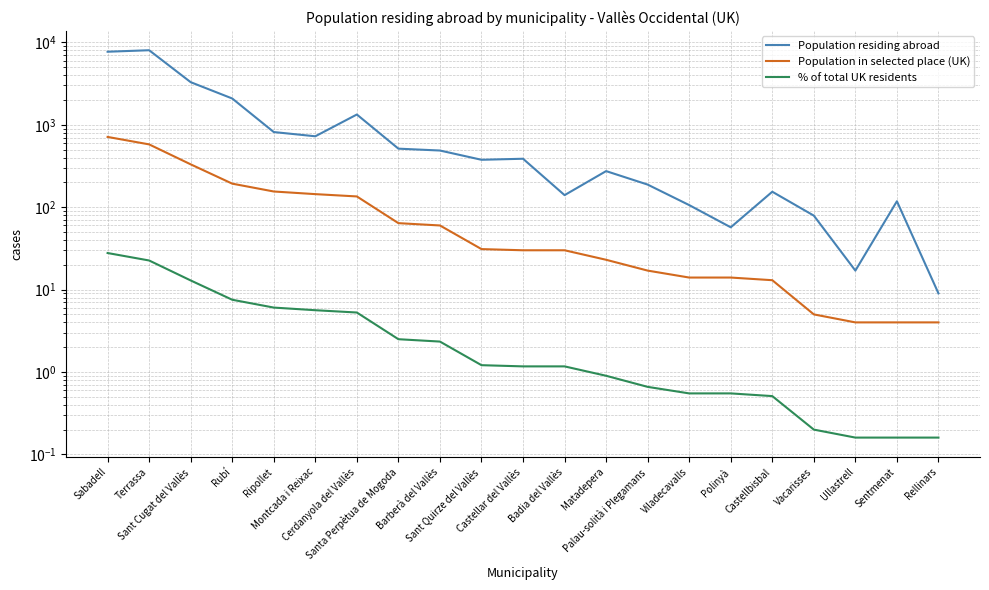

The Population residing abroad series shows 17.0 at Ullastrell. True or false?

True